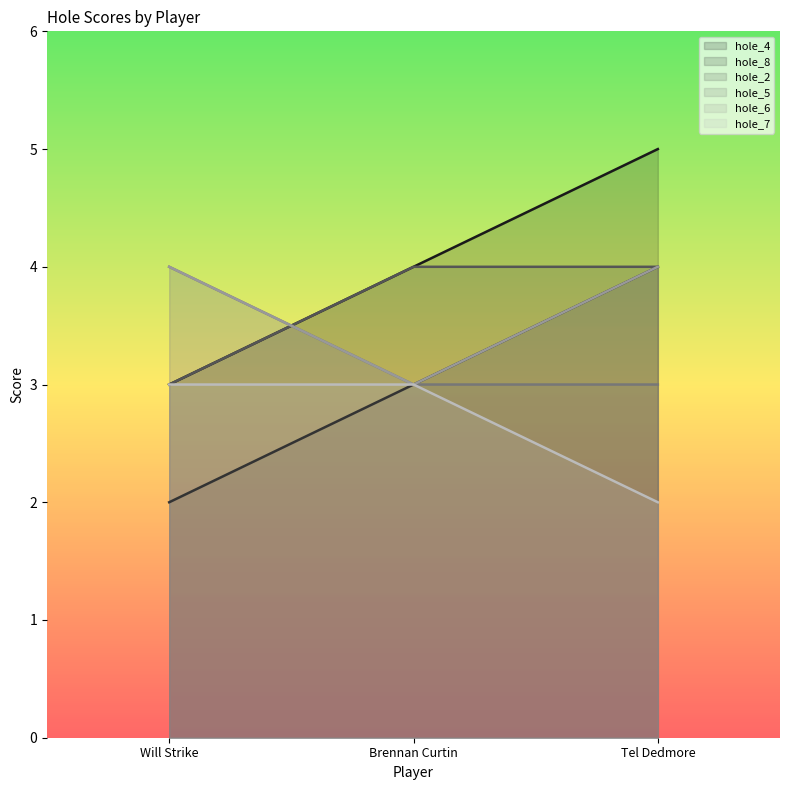

What are all the series names shown in the legend?

hole_4, hole_8, hole_2, hole_5, hole_6, hole_7